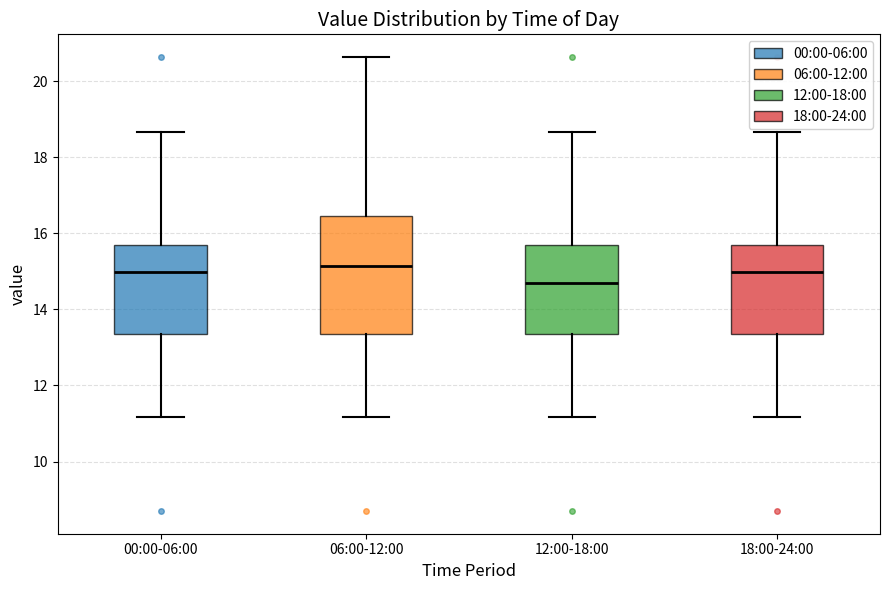

Where does the median line of the box for 18:00-24:00 sit on the y-axis? The values are not printed on the chart, so give them approximately, as read against the axis.

15.0